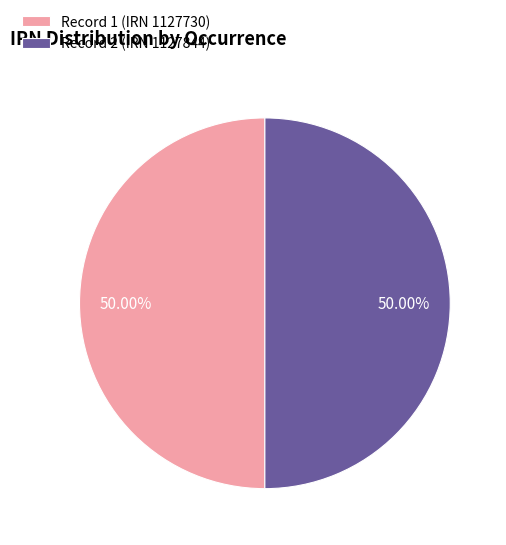

Count the number of slices in the pie.

2